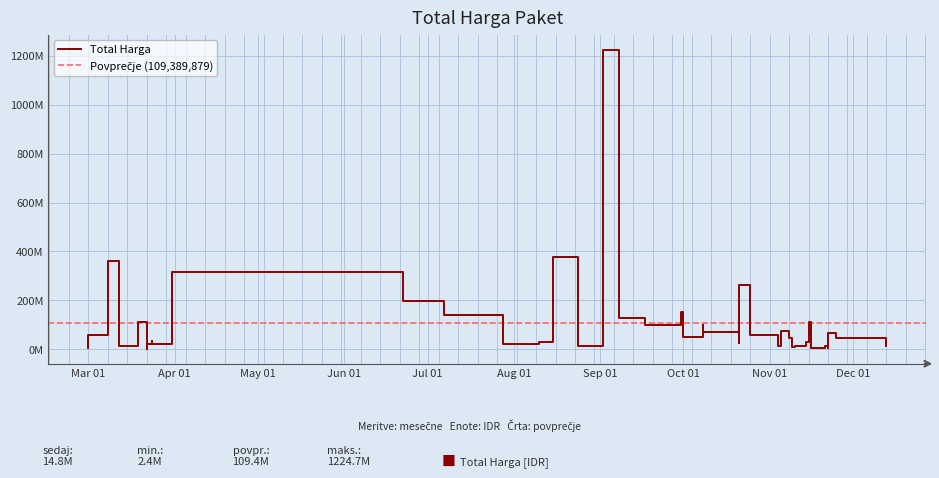

What is the greatest value displayed?

1224682000